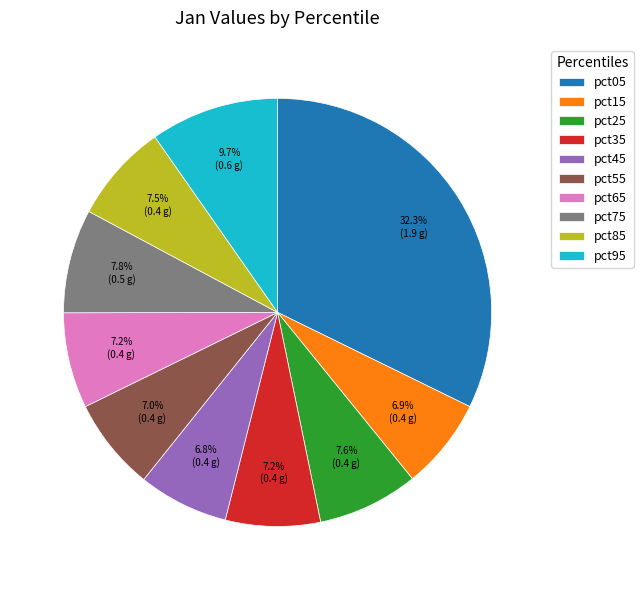

To the nearest percent, what portion does pct35 represent?

7%